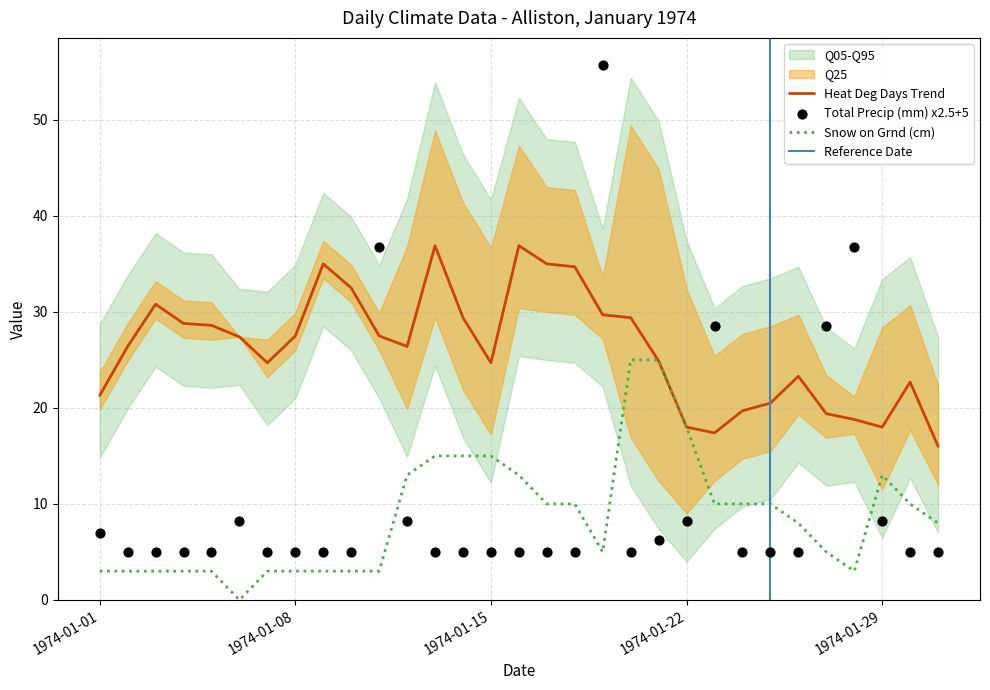

At which category is the sum across all series the highest?

1974-01-19